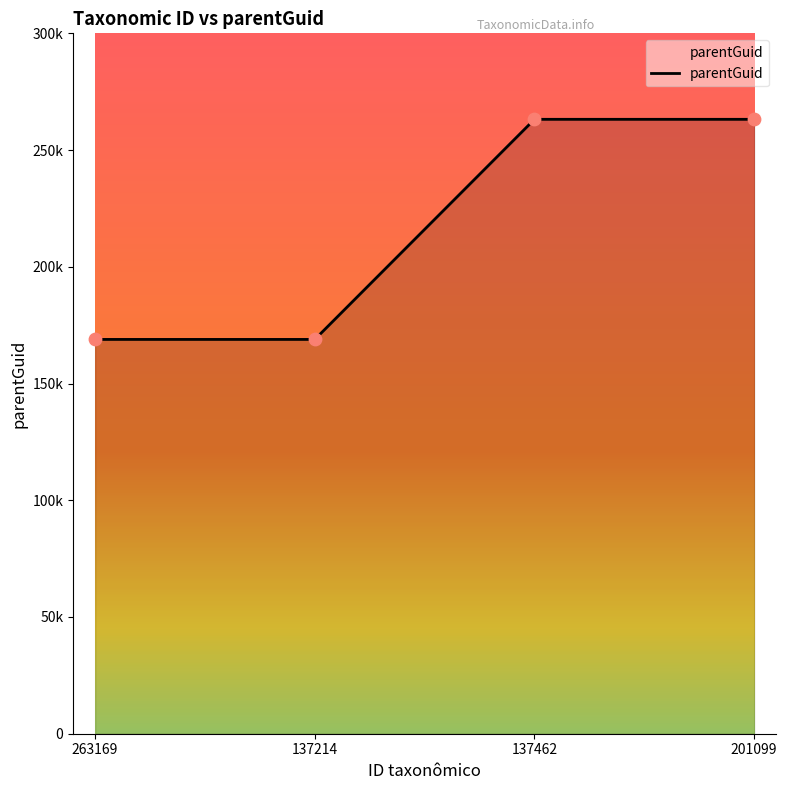

Does the chart have visible grid lines?

No